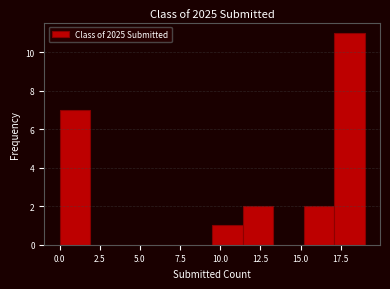

Around what value on the x-axis is the tallest bar? Give the approximate position of its centre, as read against the axis.

18.0